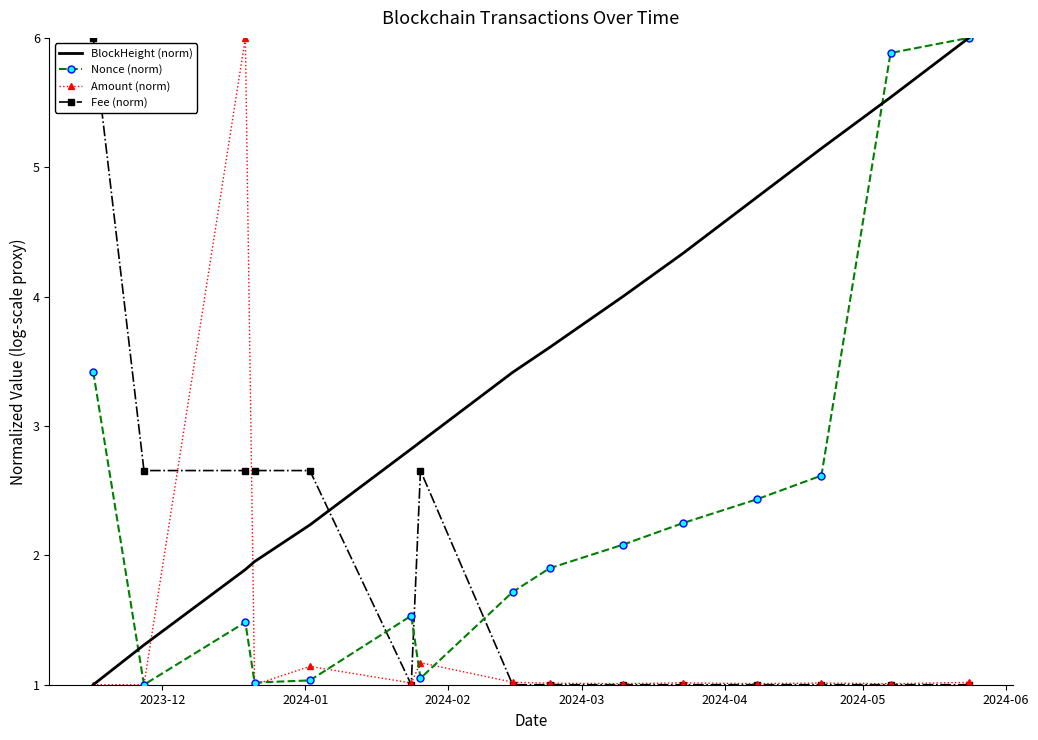

List the series in order of their overall mean, lowest first.

Amount (norm), Fee (norm), Nonce (norm), BlockHeight (norm)